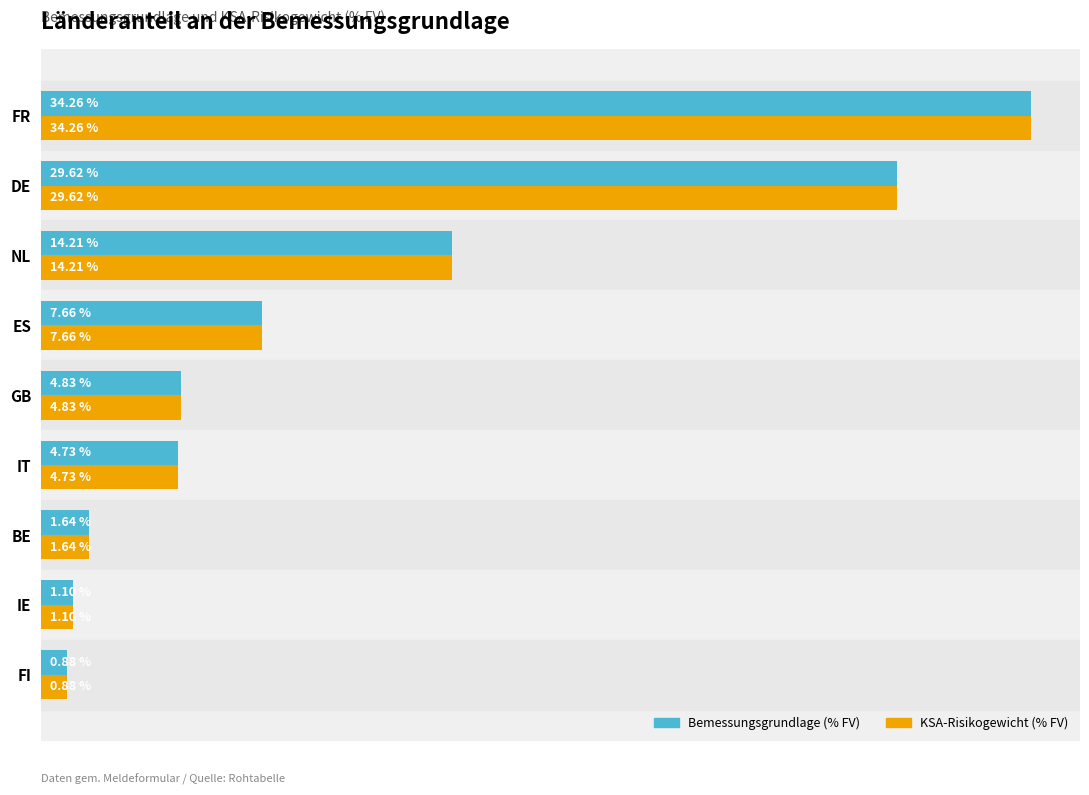

Which label corresponds to the smallest value in the chart?

FI